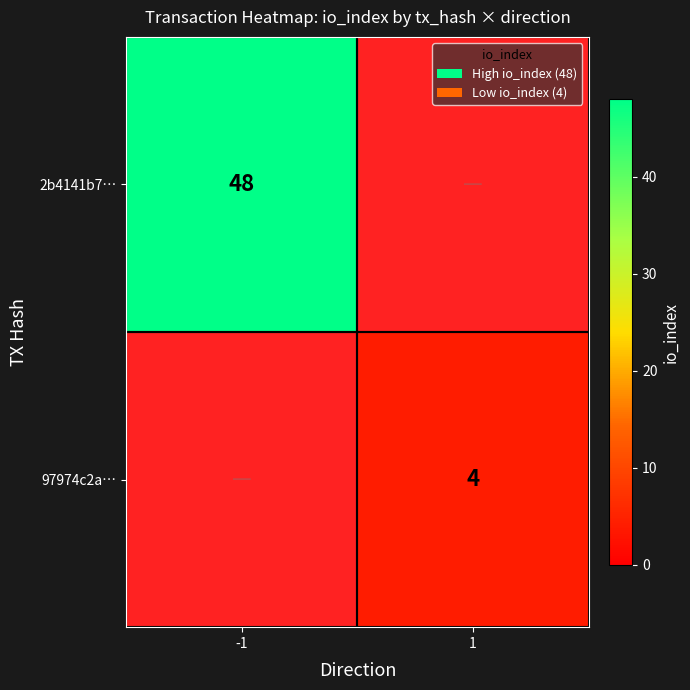

The value of 97974c2a… at 1 is 6. True or false?

False